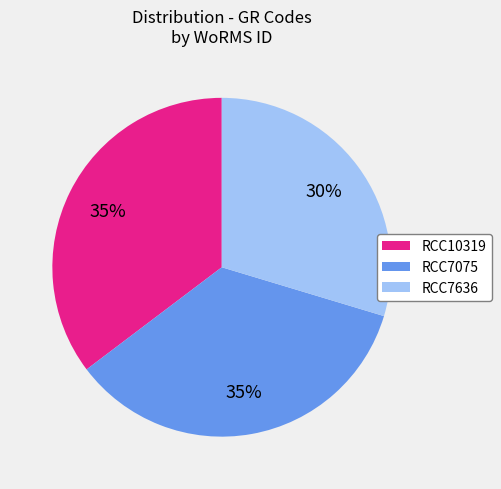

Is RCC7636 the majority of the pie?

No